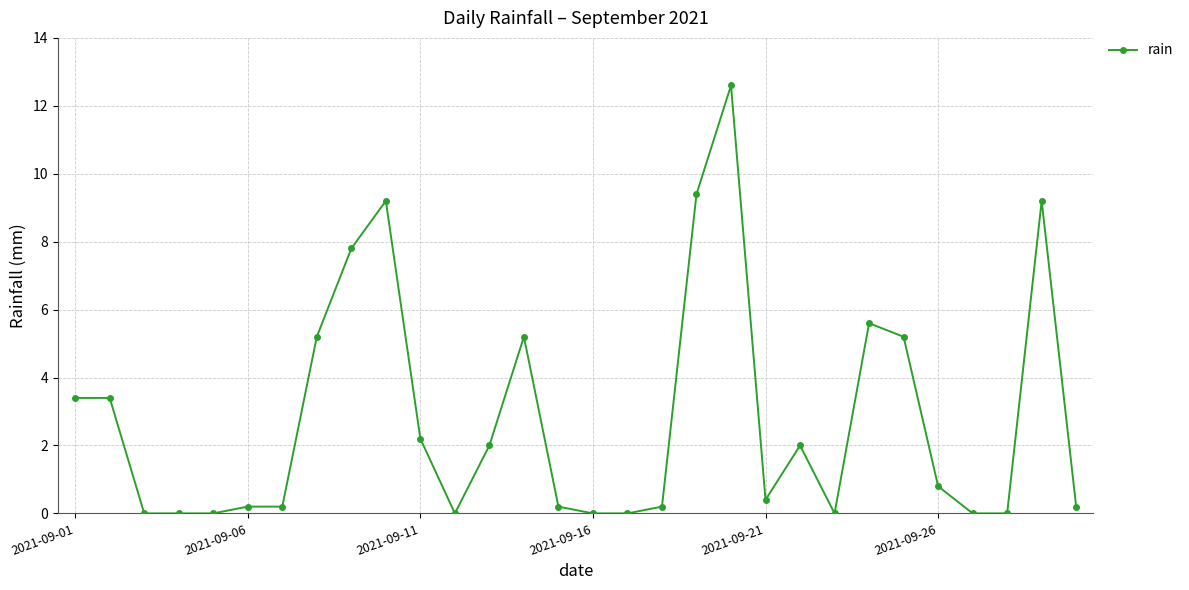

How many lines are shown in the chart?

1